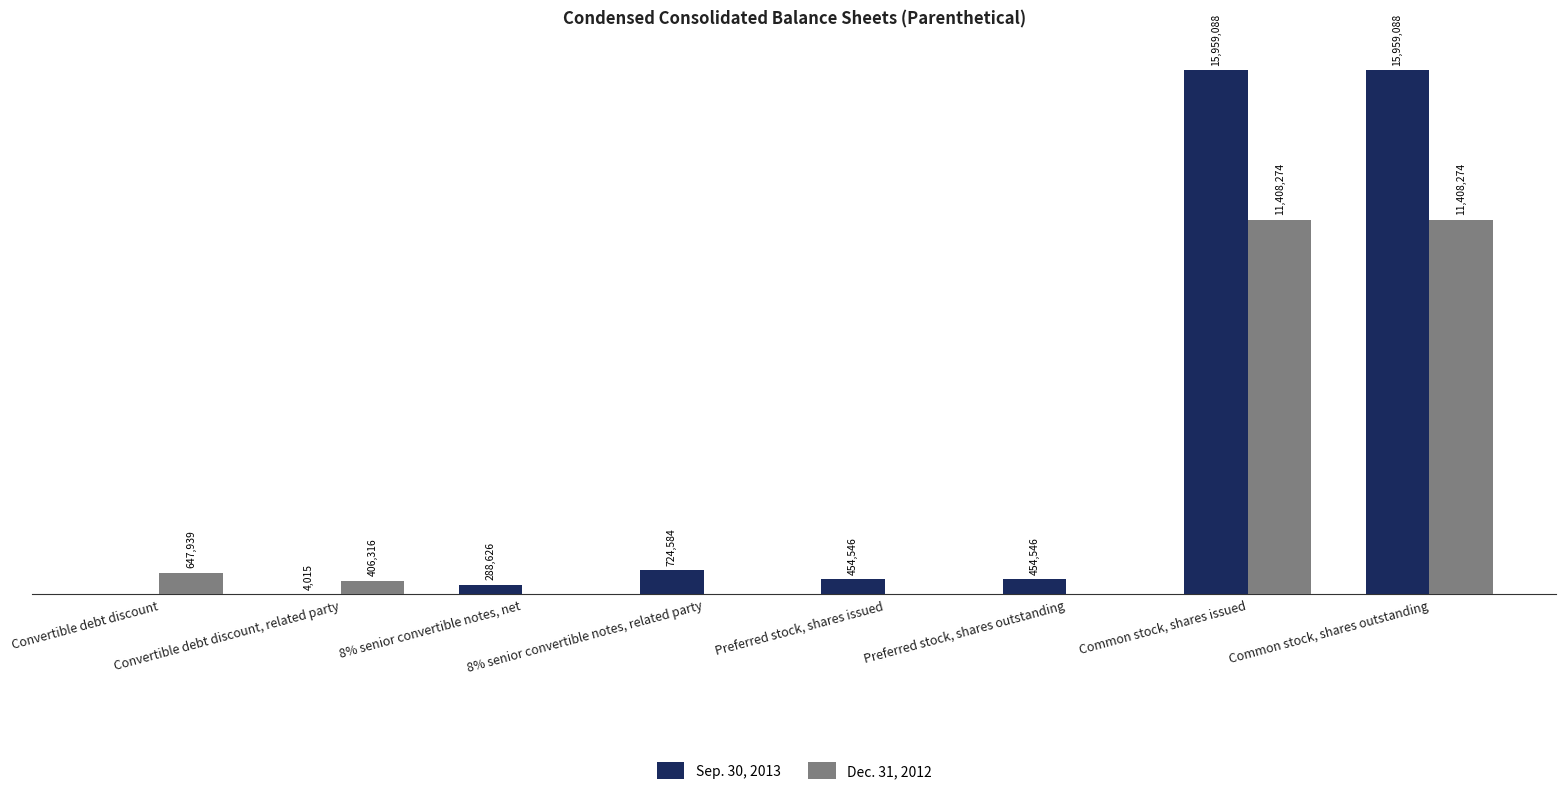

Does the chart contain stacked bars?

No